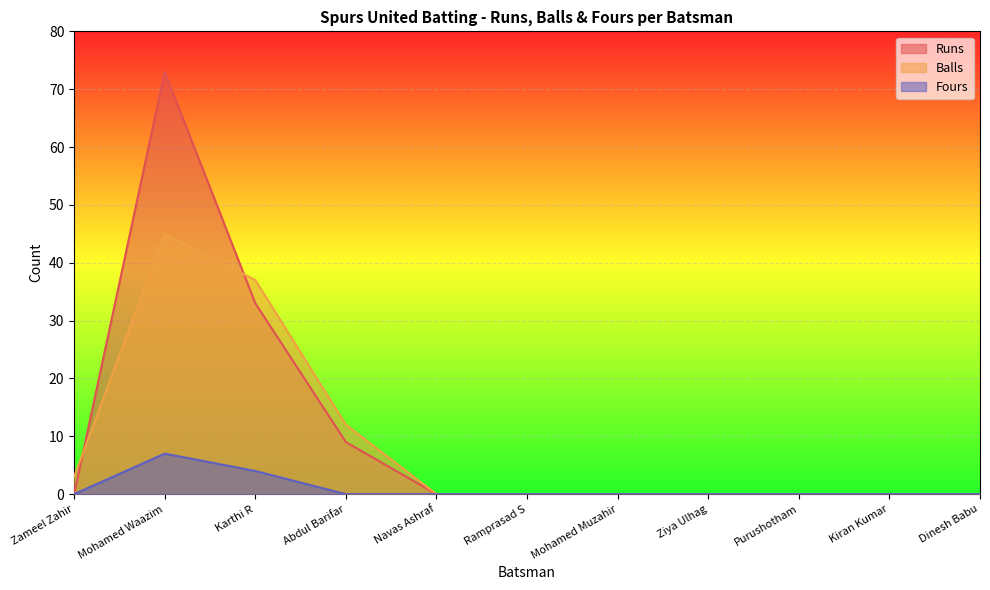

Which category has the lowest value in the Runs series?

Zameel Zahir